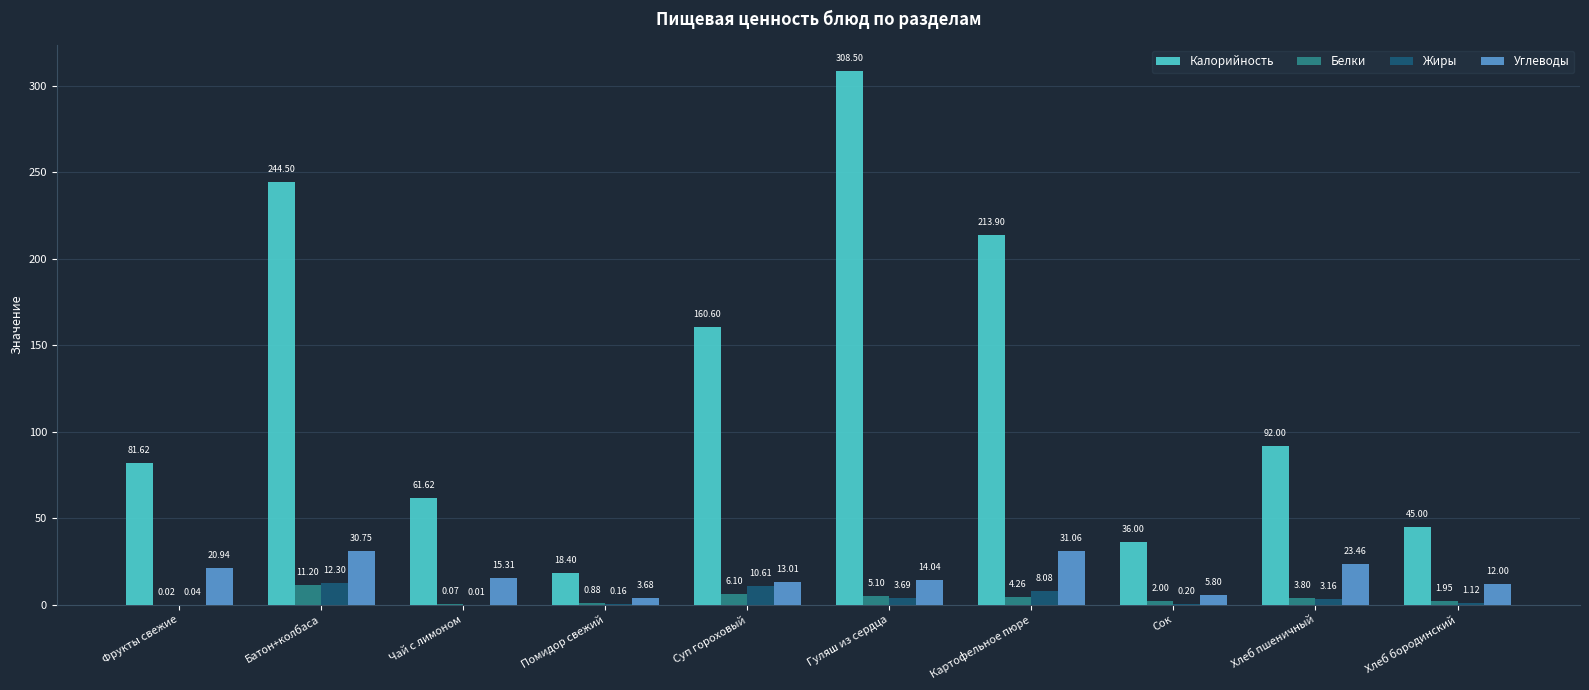

What is the sum of the Жиры values at Суп гороховый and Хлеб бородинский?

11.7